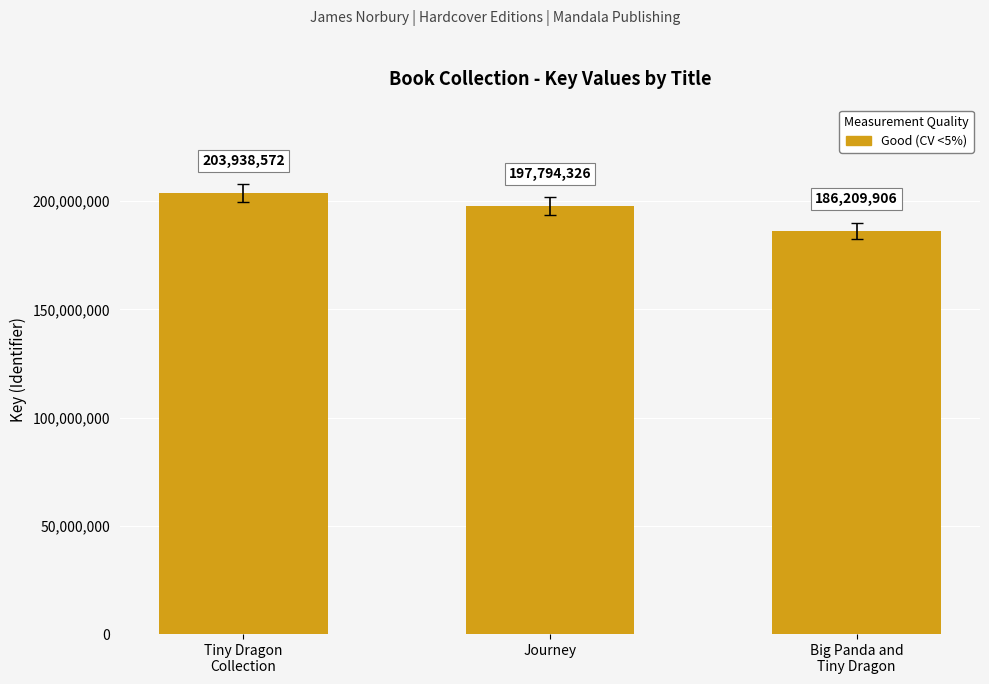

What is the change in value from Journey to Big Panda and
Tiny Dragon?

-11584420